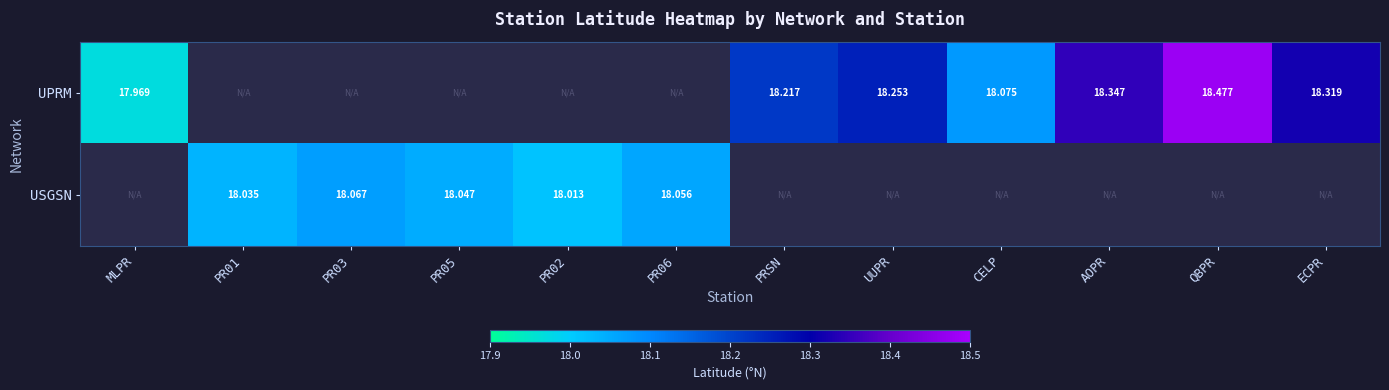

Rank the series by their average value, from highest to lowest.

UPRM, USGSN